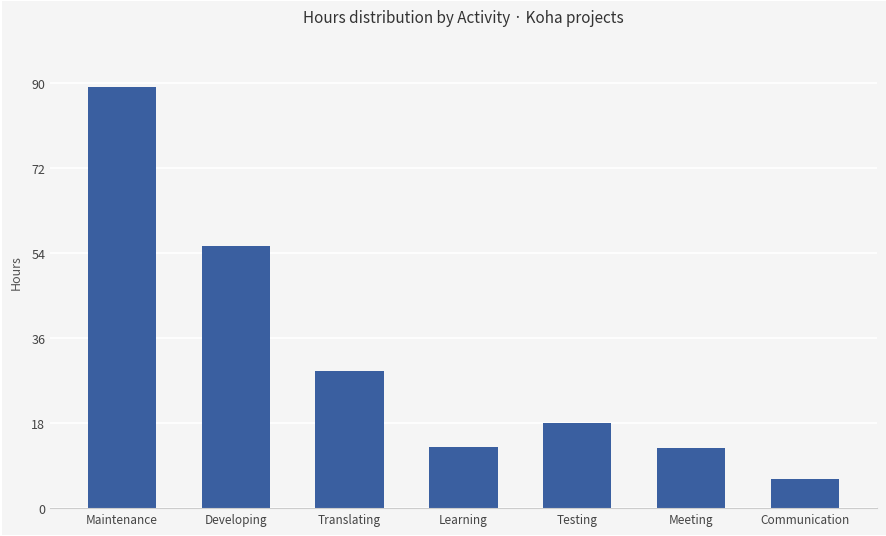

At which category does the chart reach its minimum across all series?

Communication